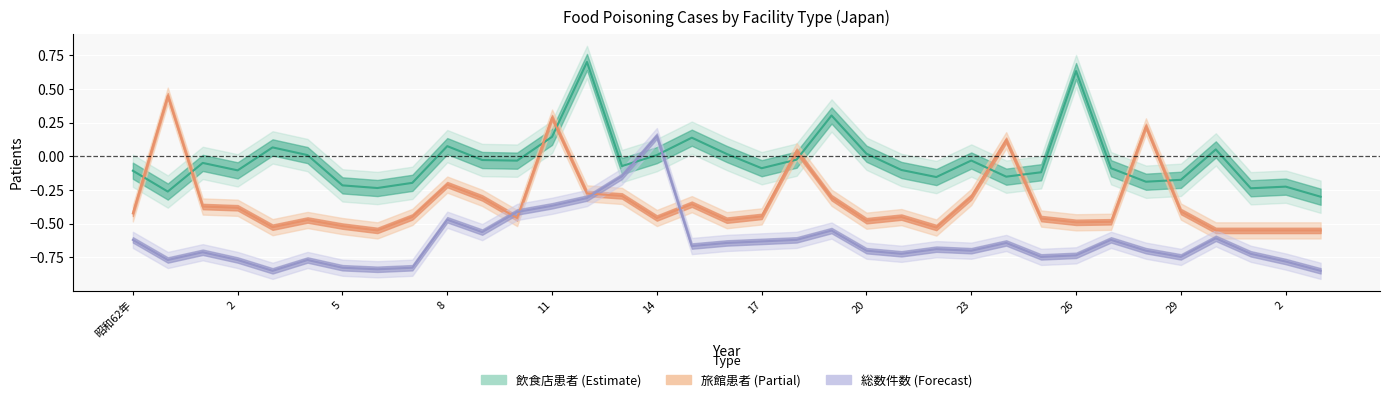

How many values in 飲食店_患者 are above zero?

12